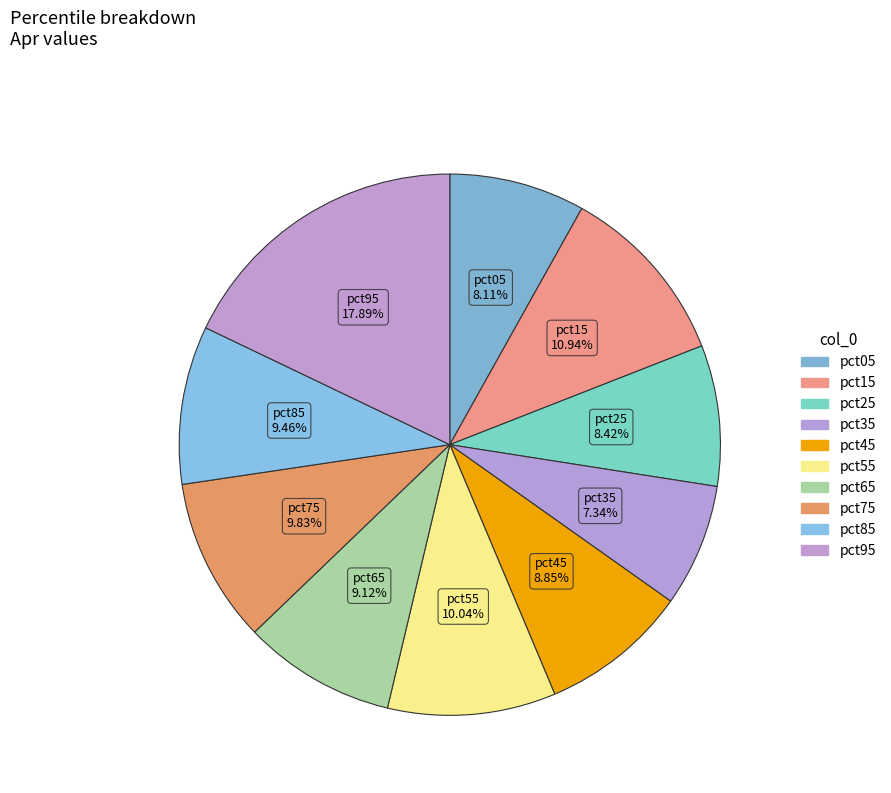

Is there any slice that represents more than half of the pie?

No